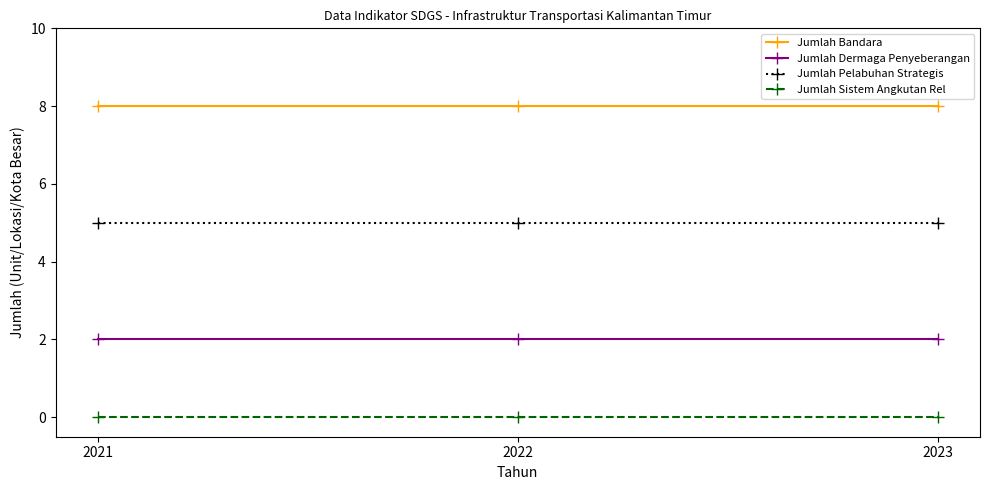

Rank the series at 2021 from lowest to highest value.

Jumlah Sistem Angkutan Rel, Jumlah Dermaga Penyeberangan, Jumlah Pelabuhan Strategis, Jumlah Bandara